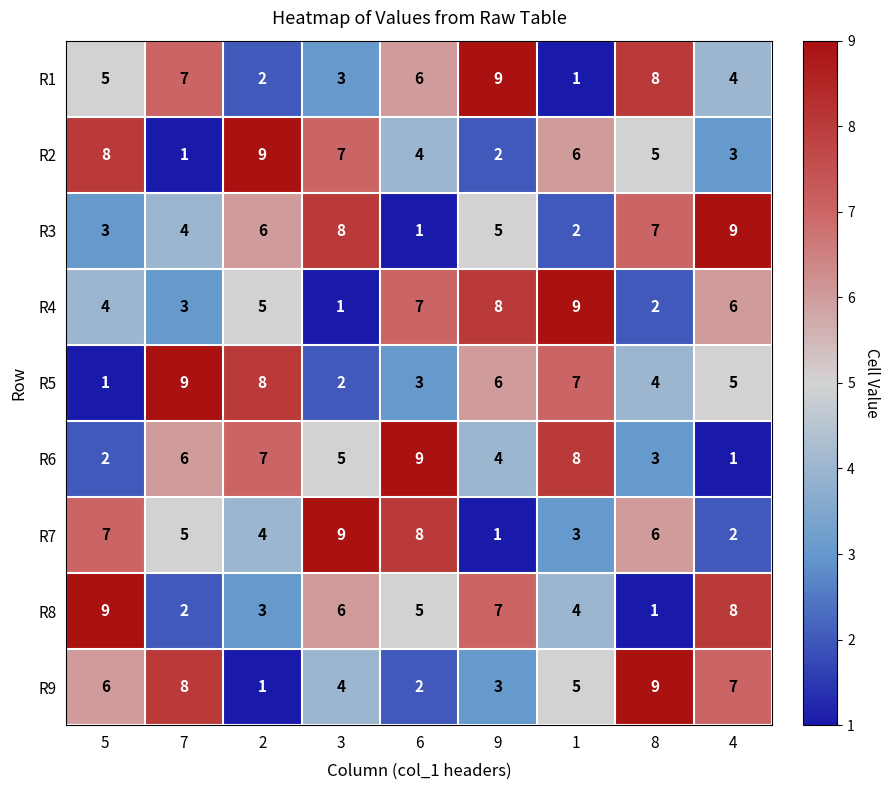

How many values in the R9 series are below 5?

4